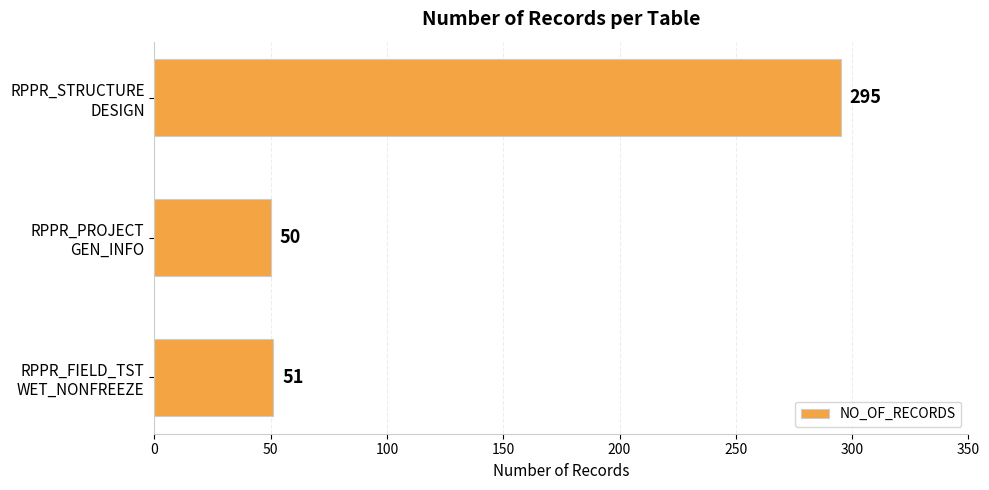

Rank the categories by value from highest to lowest.

RPPR_STRUCTURE
DESIGN, RPPR_FIELD_TST
WET_NONFREEZE, RPPR_PROJECT
GEN_INFO